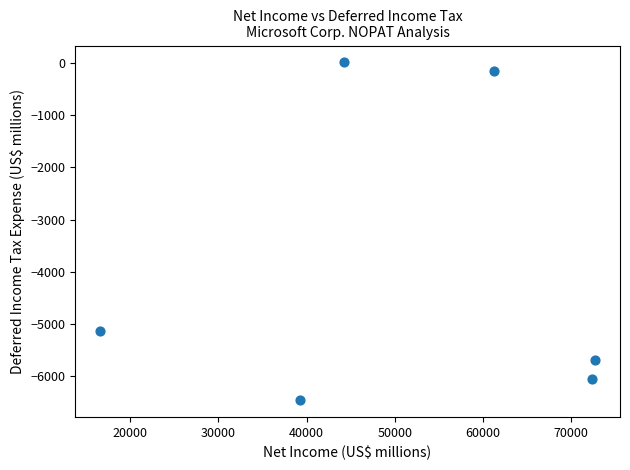

What Y value in the scatter plot is closest to -3226?

-5143